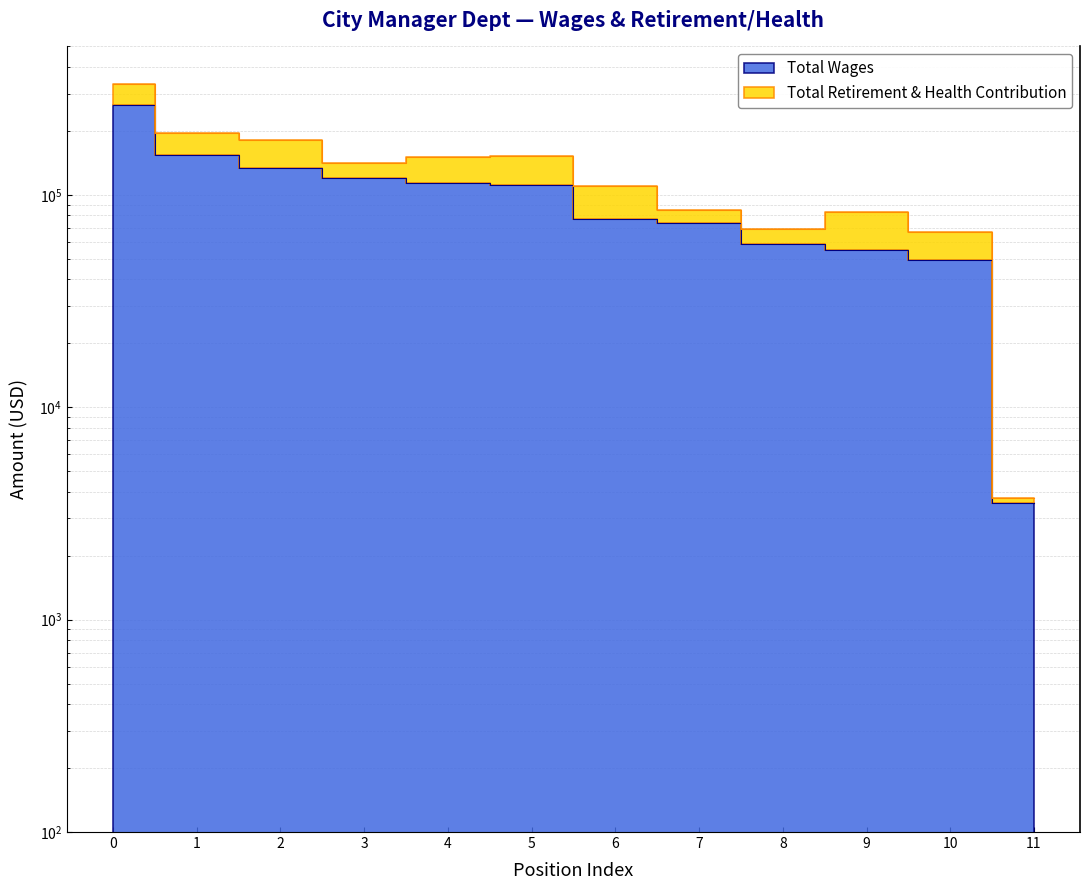

What is the minimum value shown in the chart?

3548